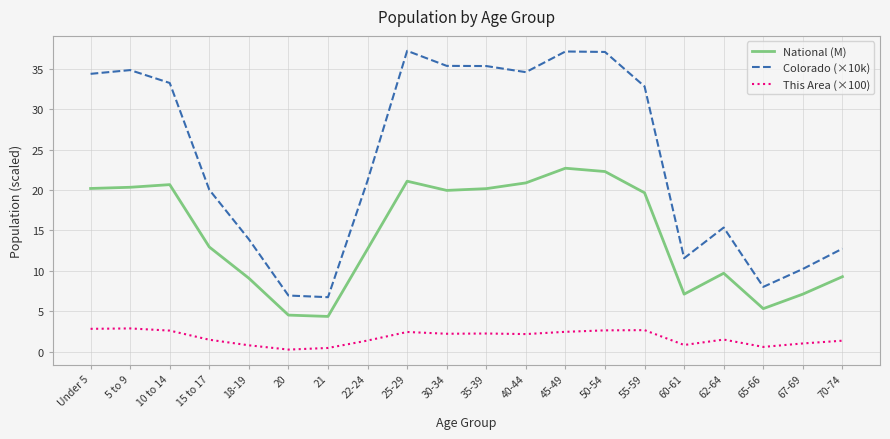

What is the approximate value of This Area (×100) at 62-64?

1.5